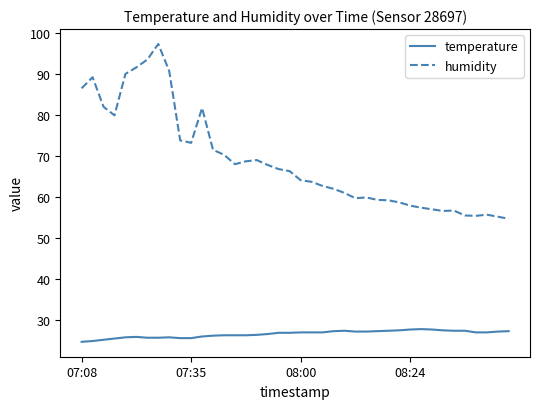

Which series has the largest total across all categories?

humidity